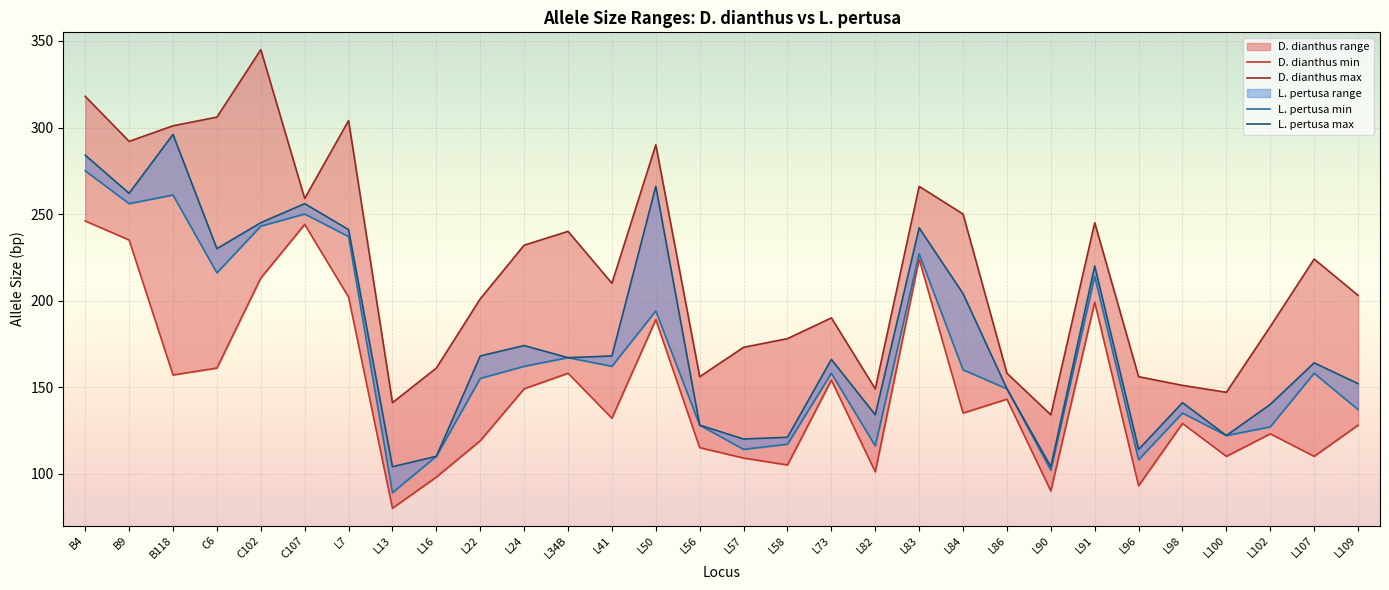

True or false: L. pertusa max and D. dianthus max intersect in this chart.

False